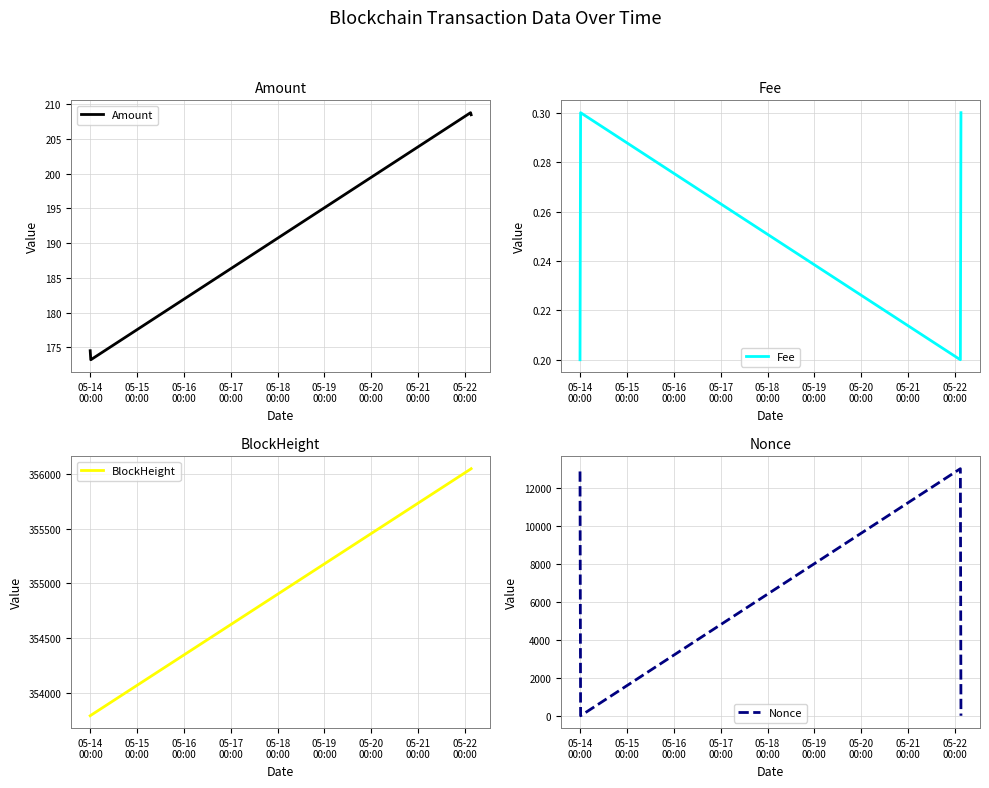

Which series has the largest total across all categories?

BlockHeight